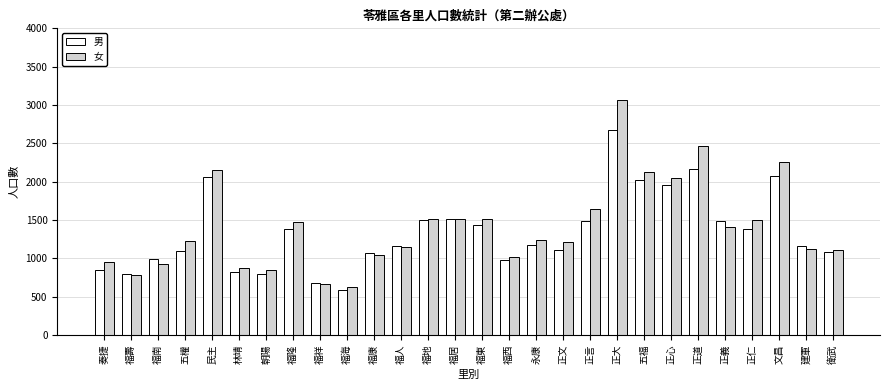

What is the sum of the 男 values at 福南 and 福壽?

1800